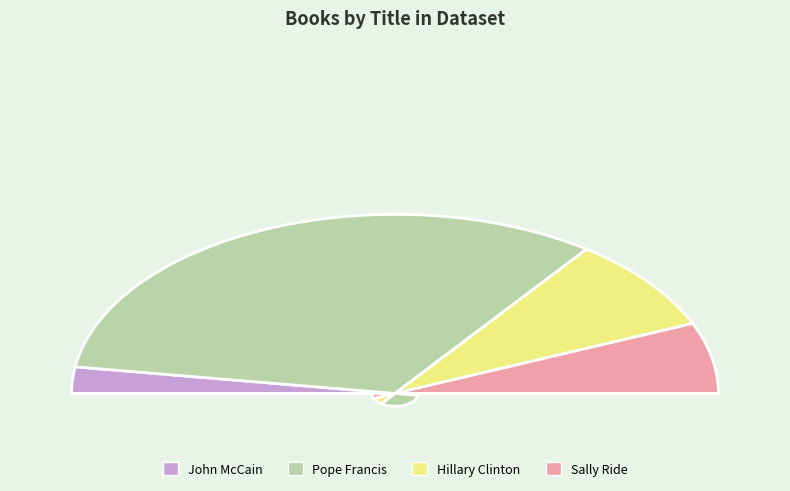

What is the change in value from John McCain to Sally Ride?

+257561455